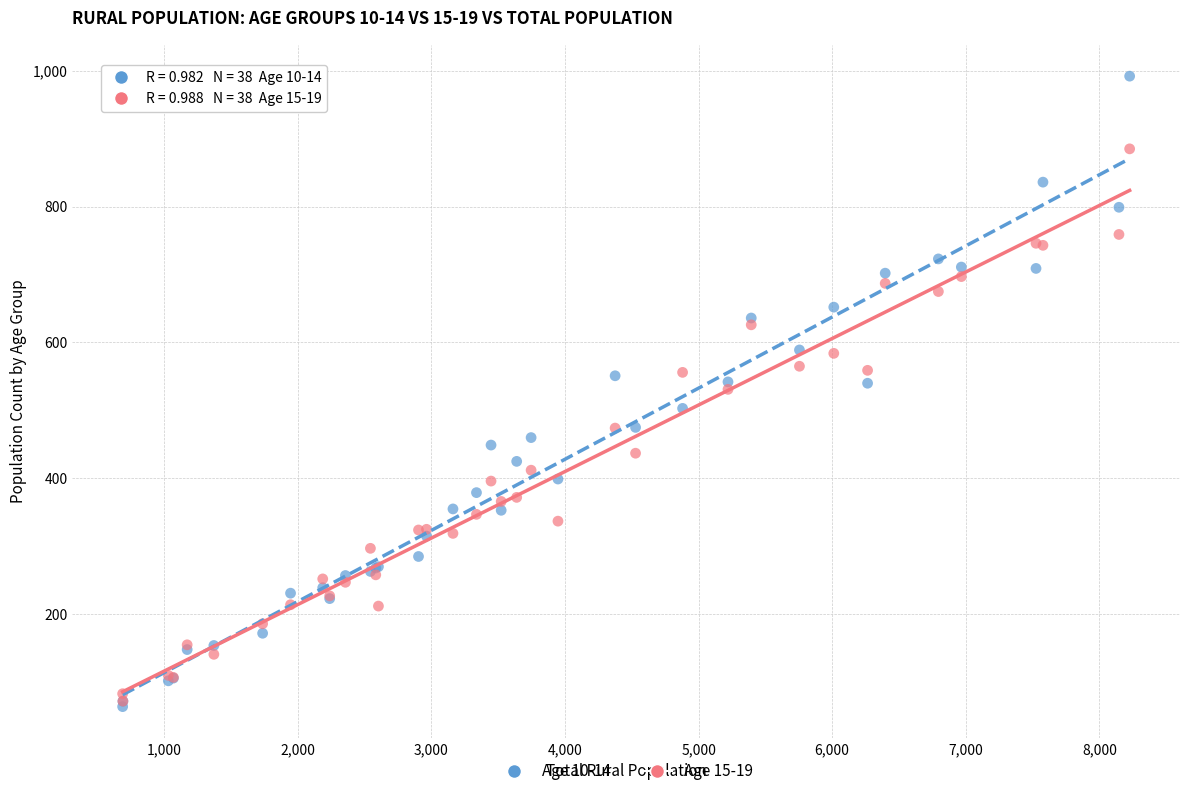

What are all the series names shown in the legend?

Age 10-14, Age 15-19